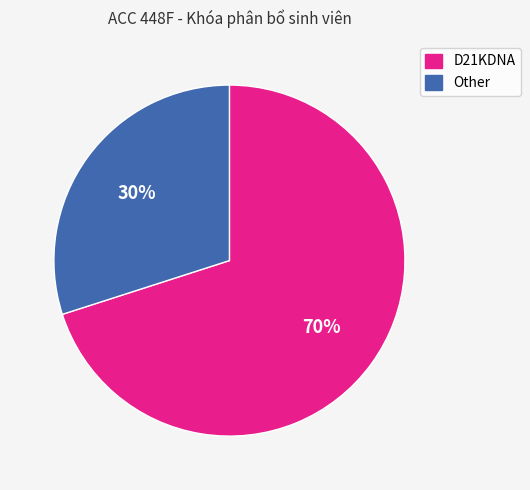

What percentage is the D21KDNA slice, to the nearest percent?

70%